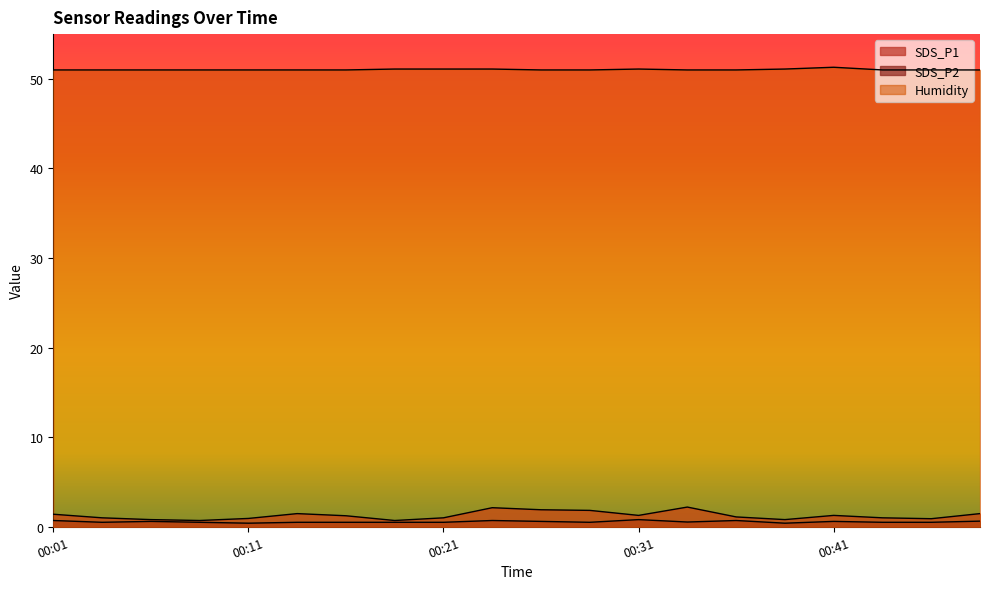

True or false: Humidity has more than 2 interior local peaks.

False